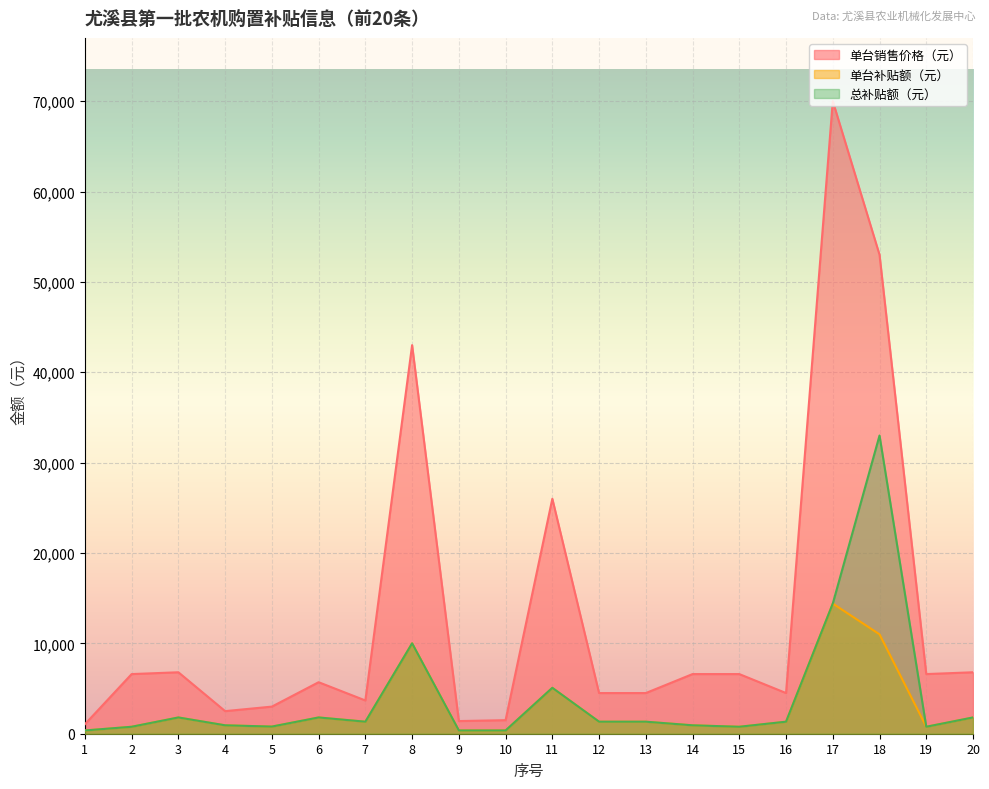

At 16, list the series in order from smallest to largest.

单台补贴额（元）, 总补贴额（元）, 单台销售价格（元）